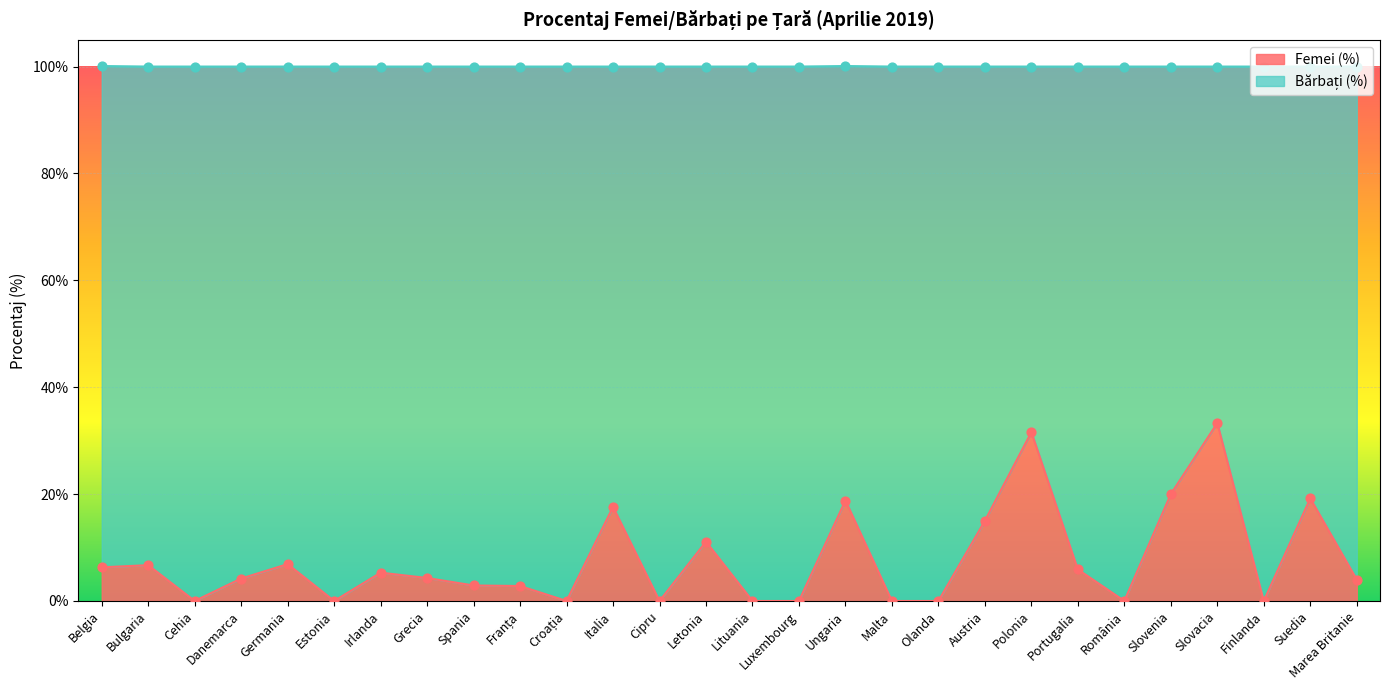

The Femei (%) series shows 0.0 at Lituania. True or false?

True